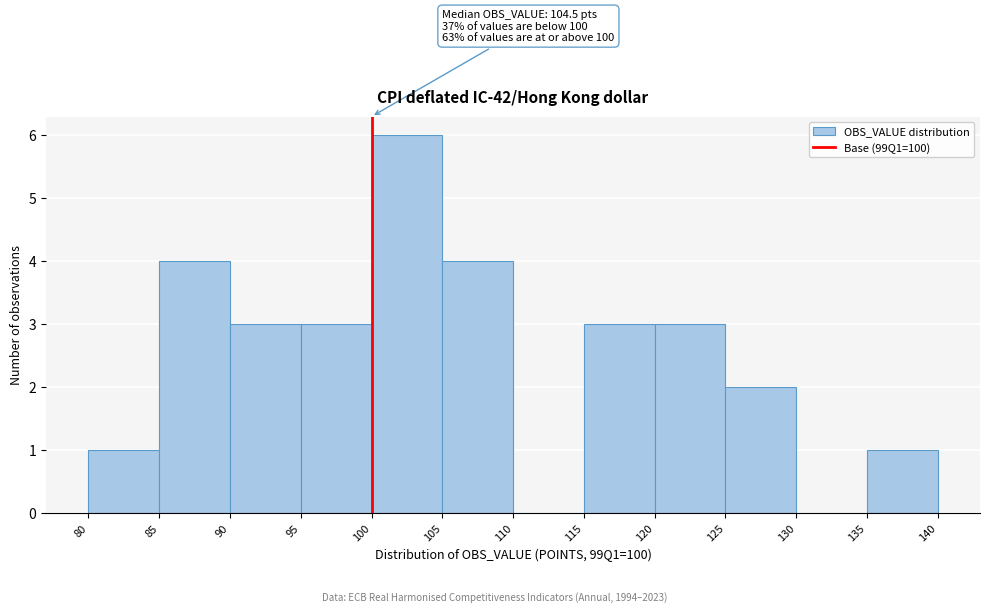

Over which range of the x-axis is the bar tallest?

100 to 105